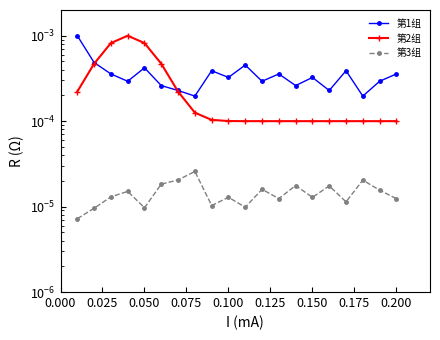

Which series has the largest total across all categories?

第1组